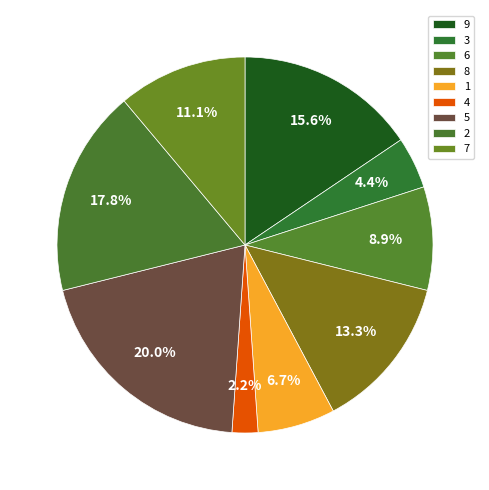

To the nearest percent, what percentage of the pie is 9?

16%